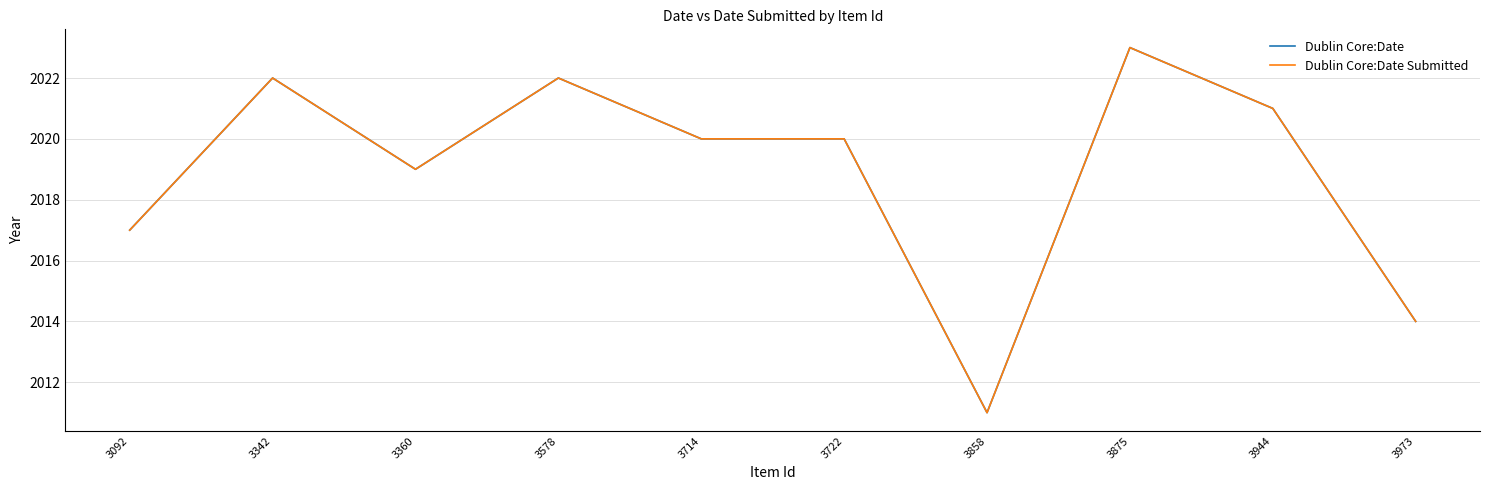

At how many categories does at least one series exceed 2016?

8